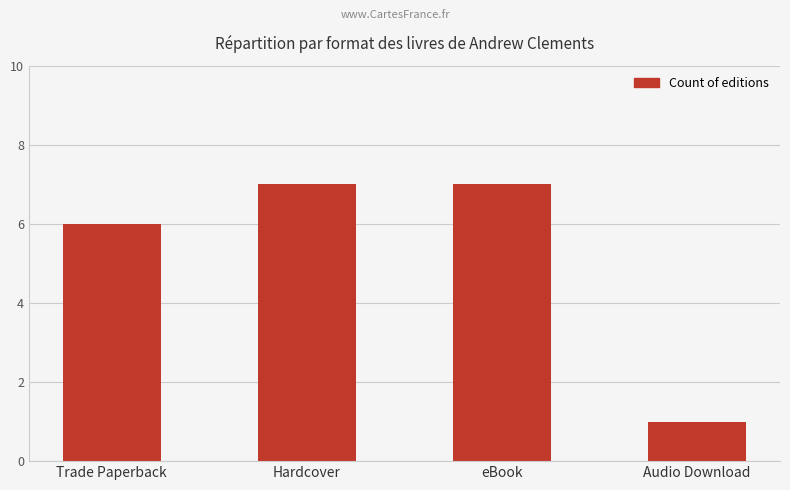

Reading left to right, what are all the values shown in this chart?

Trade Paperback=6	Hardcover=7	eBook=7	Audio Download=1